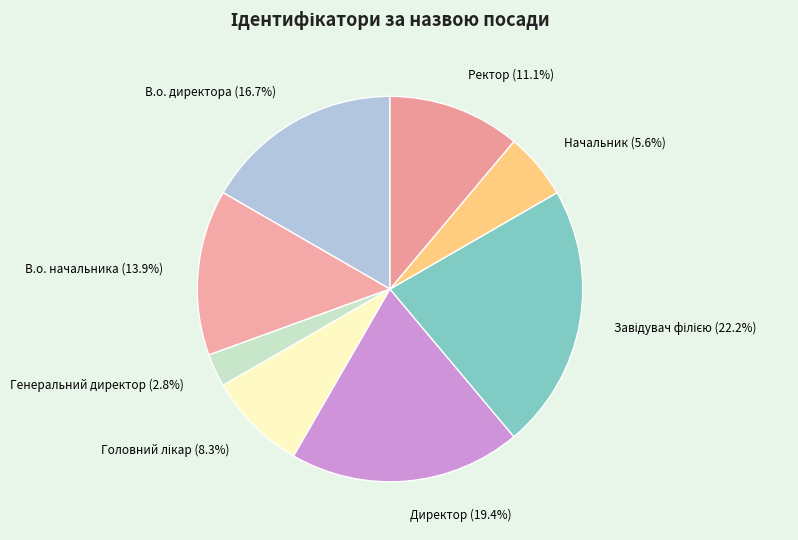

What percentage do Ректор and В.о. начальника together represent?

25.0%